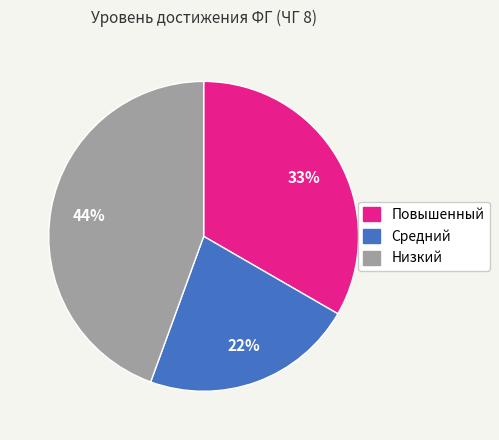

Is there a majority slice in this chart?

No